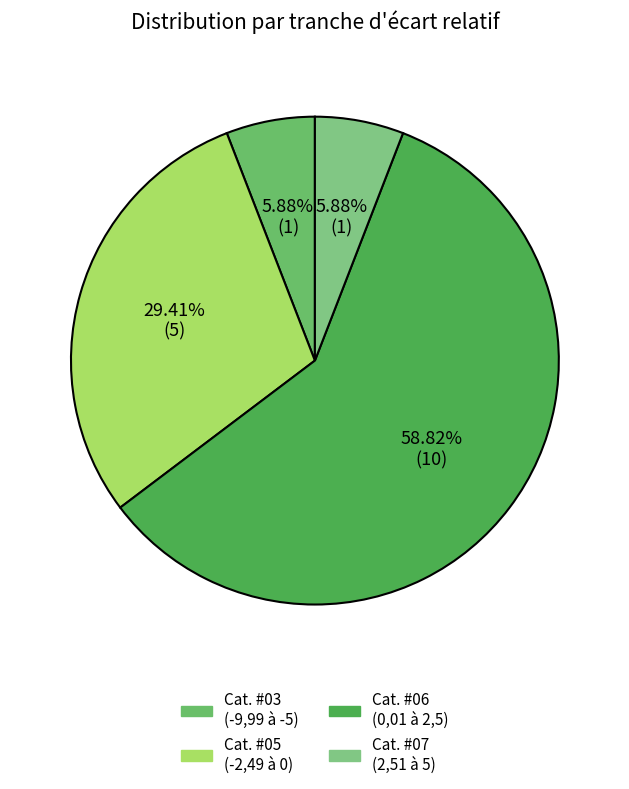

To the nearest percent, what is the average slice percentage?

25%